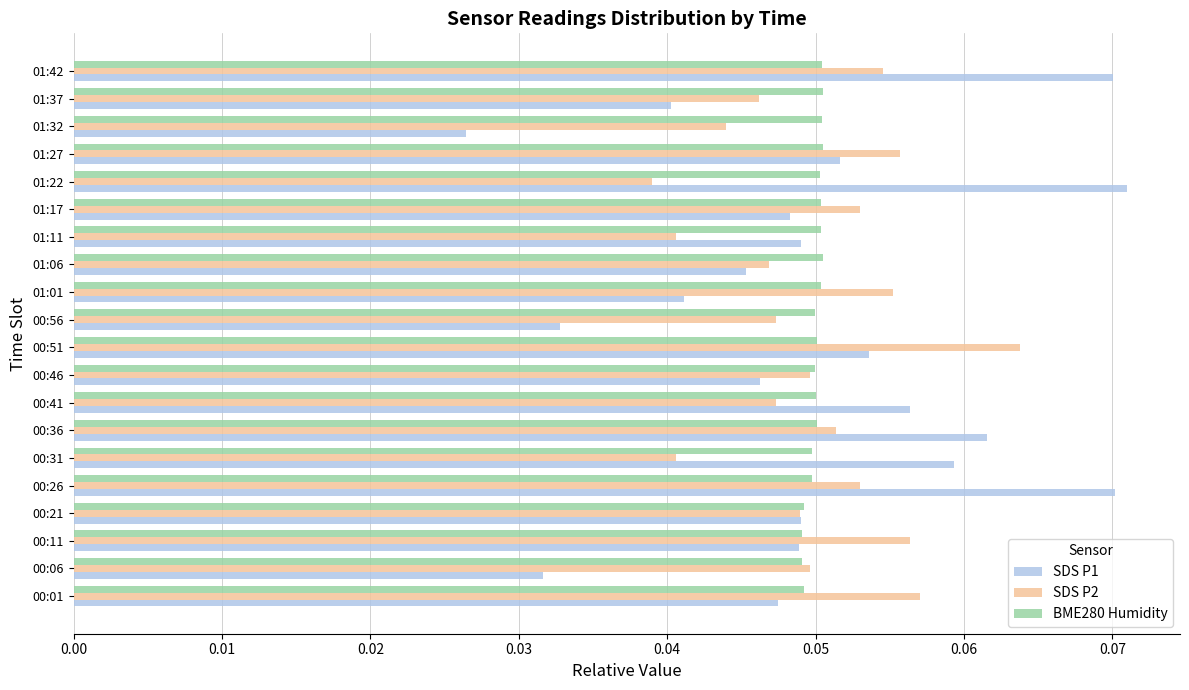

At which label is SDS P1 closest to 0?

01:32